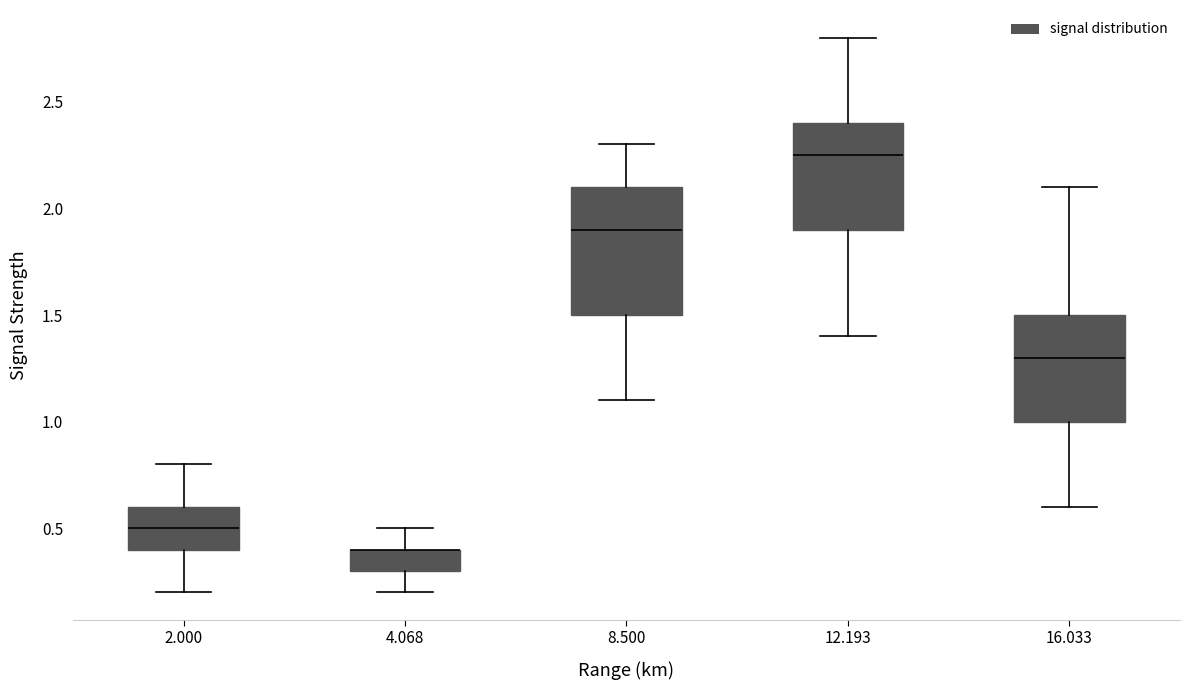

Comparing the boxes themselves (not the whiskers), which one is the tallest?

8.500